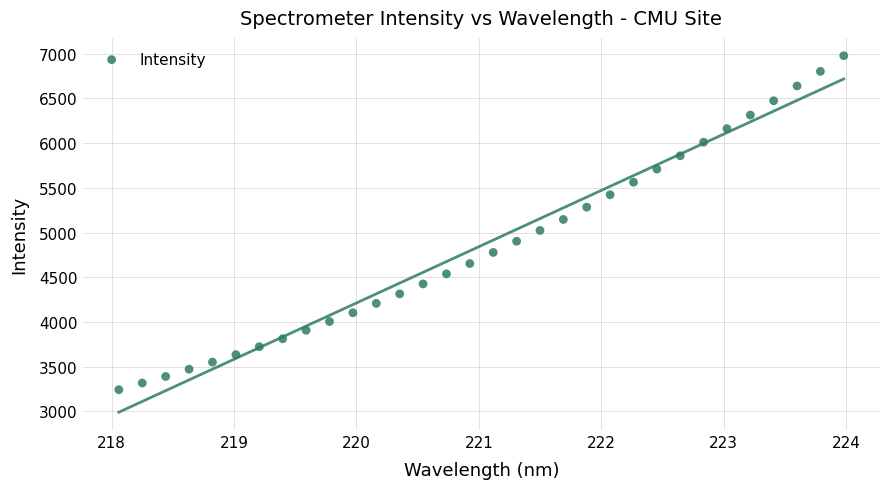

What is the range of Y values (max minus min)?

3735.8